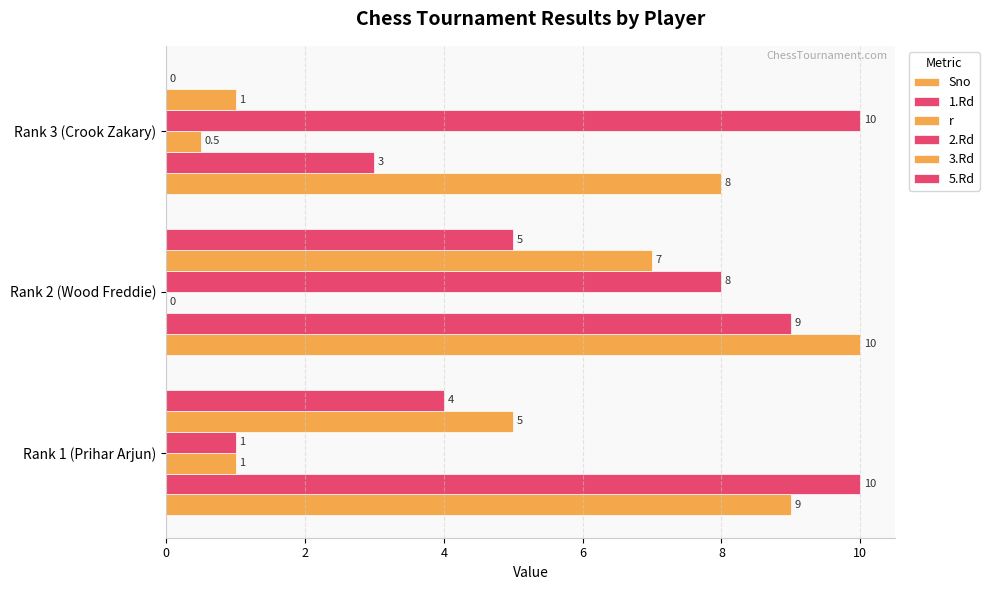

At how many categories does at least one series exceed 2?

3